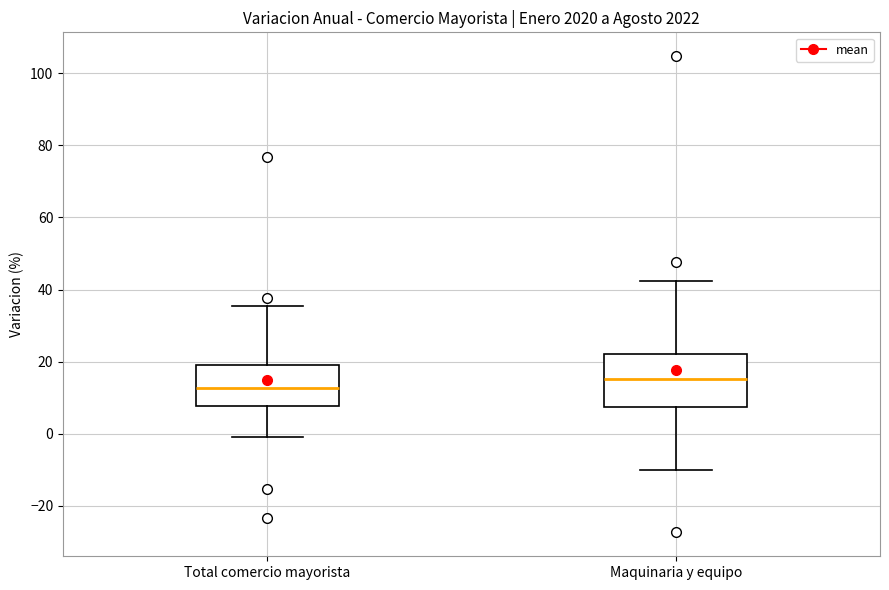

Reading left to right, read every box against the y-axis: the position of its median line, the range the box covers, and the ends of its whiskers. The values are not printed on the chart, so give them approximately, as read against the axis.

Total comercio mayorista: median 12, box 8 to 20, whiskers 0 to 36
Maquinaria y equipo: median 16, box 8 to 22, whiskers -10 to 42